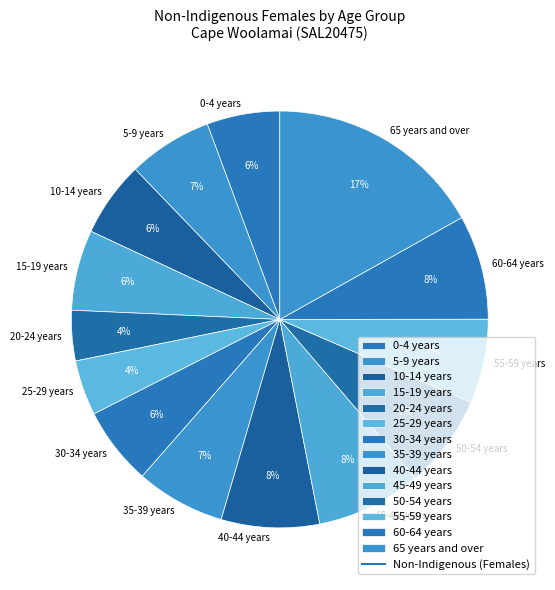

What percentage is the 25-29 years slice, to the nearest percent?

4%